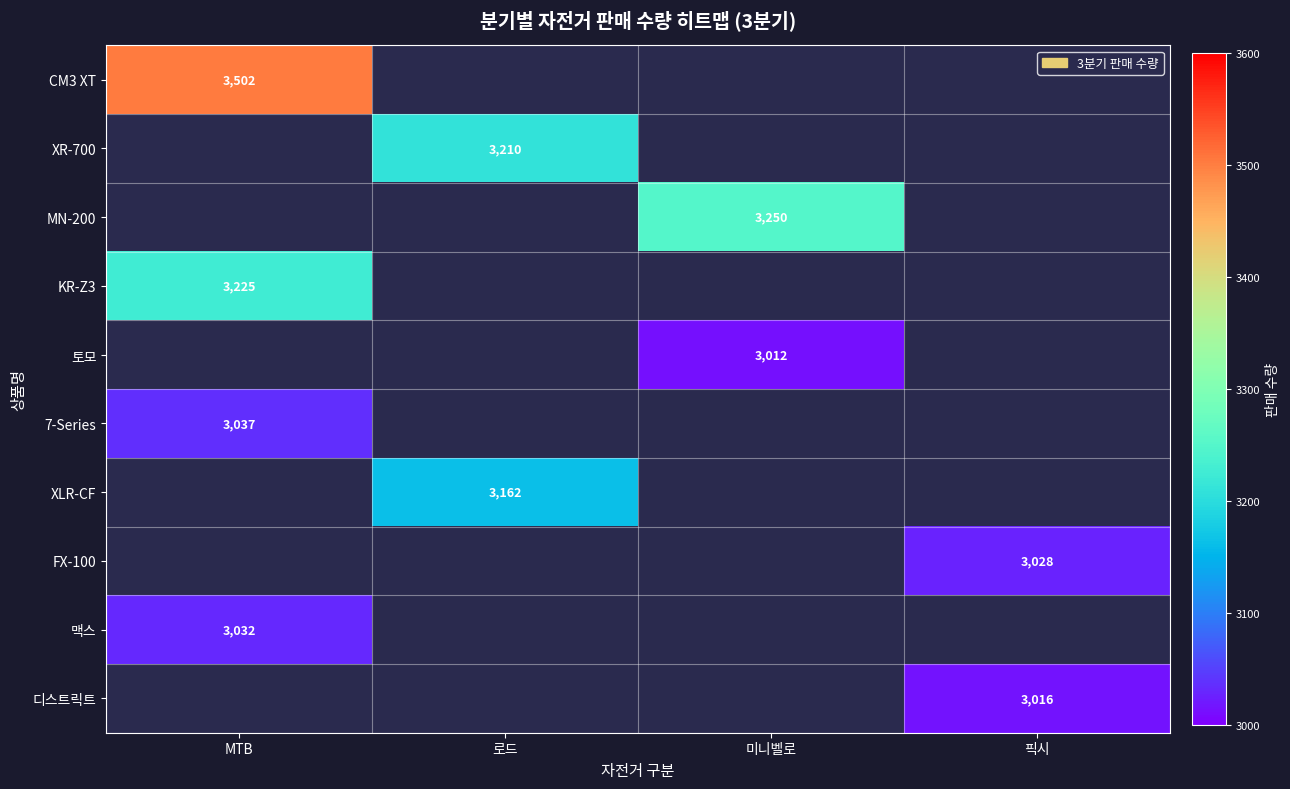

The FX-100 series shows 3028 at 픽시. True or false?

True